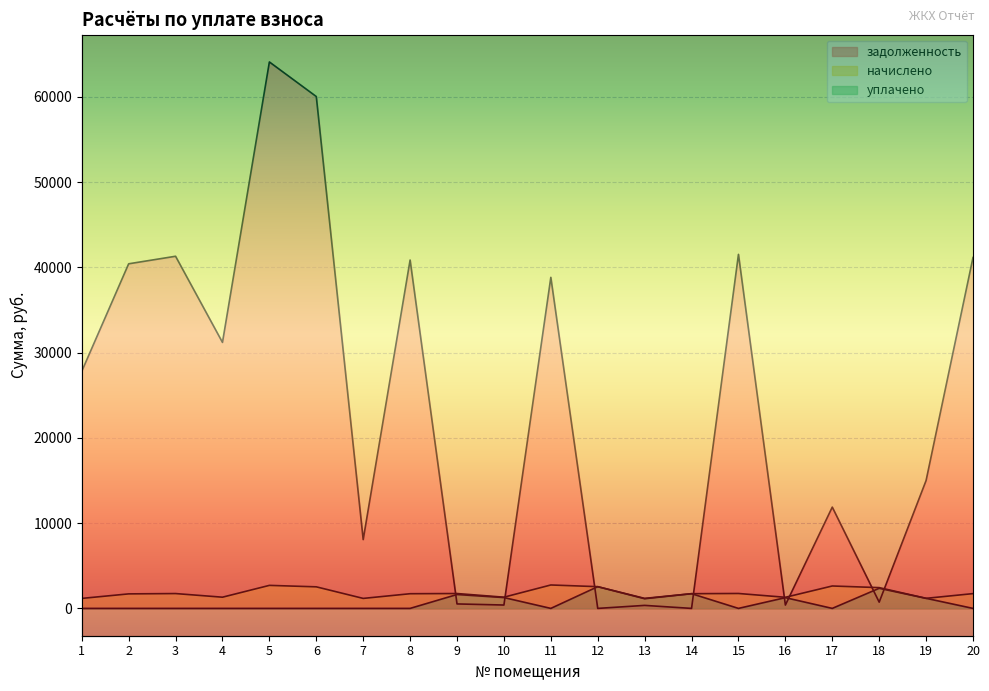

Where is уплачено nearest to the value 1274?

10